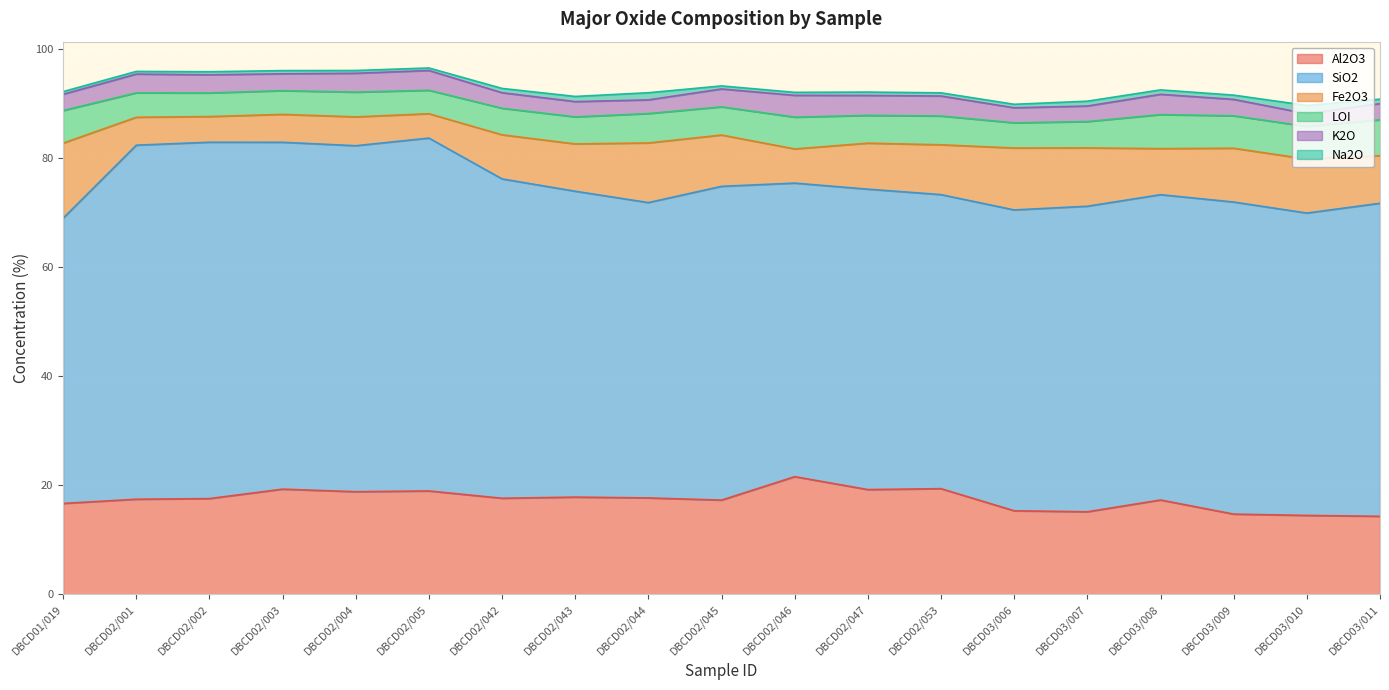

How many series are shown in this chart?

6